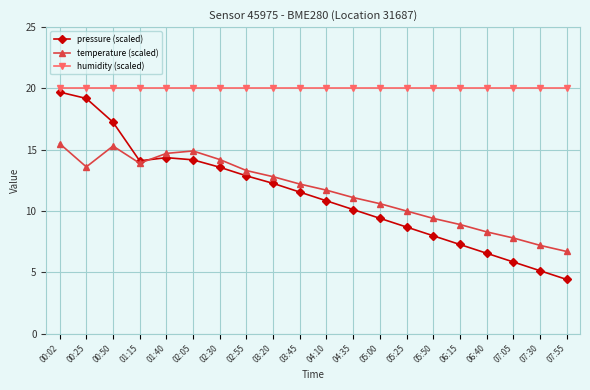

What position from the left is 02:05?

6